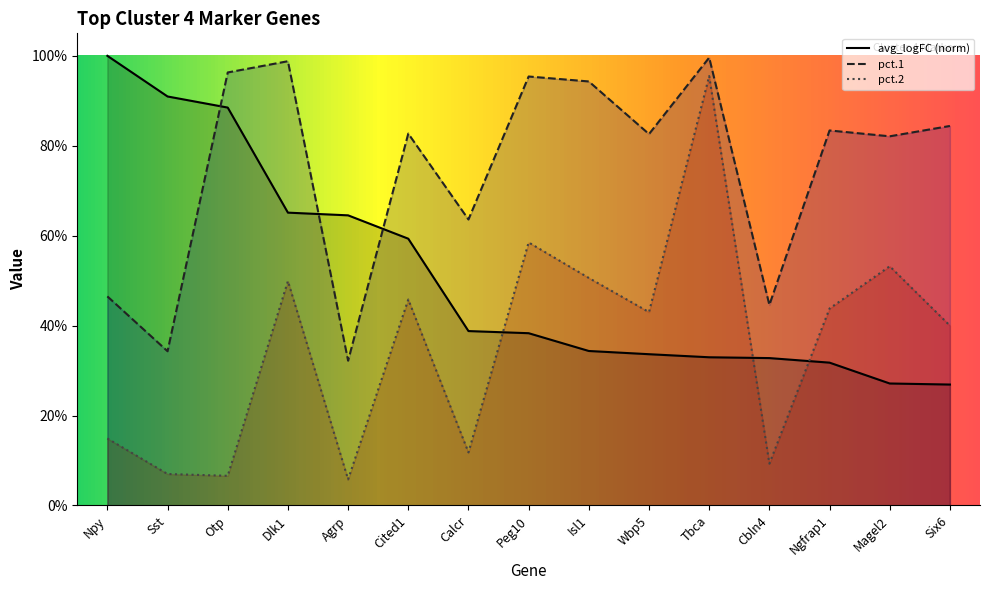

True or false: avg_logFC has a value of 0.6 at Agrp.

True